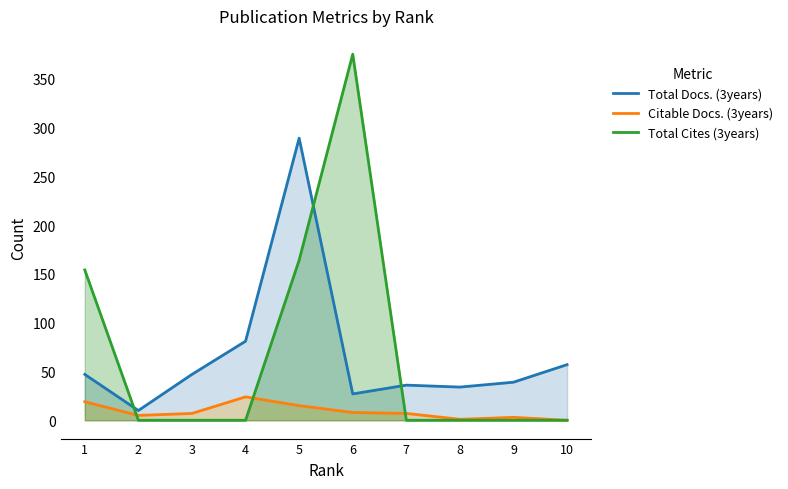

Reading right to left, extract all data points from this chart.

Total Docs. (3years): 10=57	9=39	8=34	7=36	6=27	5=289	4=81	3=47	2=10	1=47
Citable Docs. (3years): 10=0	9=3	8=1	7=7	6=8	5=15	4=24	3=7	2=5	1=19
Total Cites (3years): 10=0	9=0	8=0	7=0	6=375	5=164	4=0	3=0	2=0	1=154